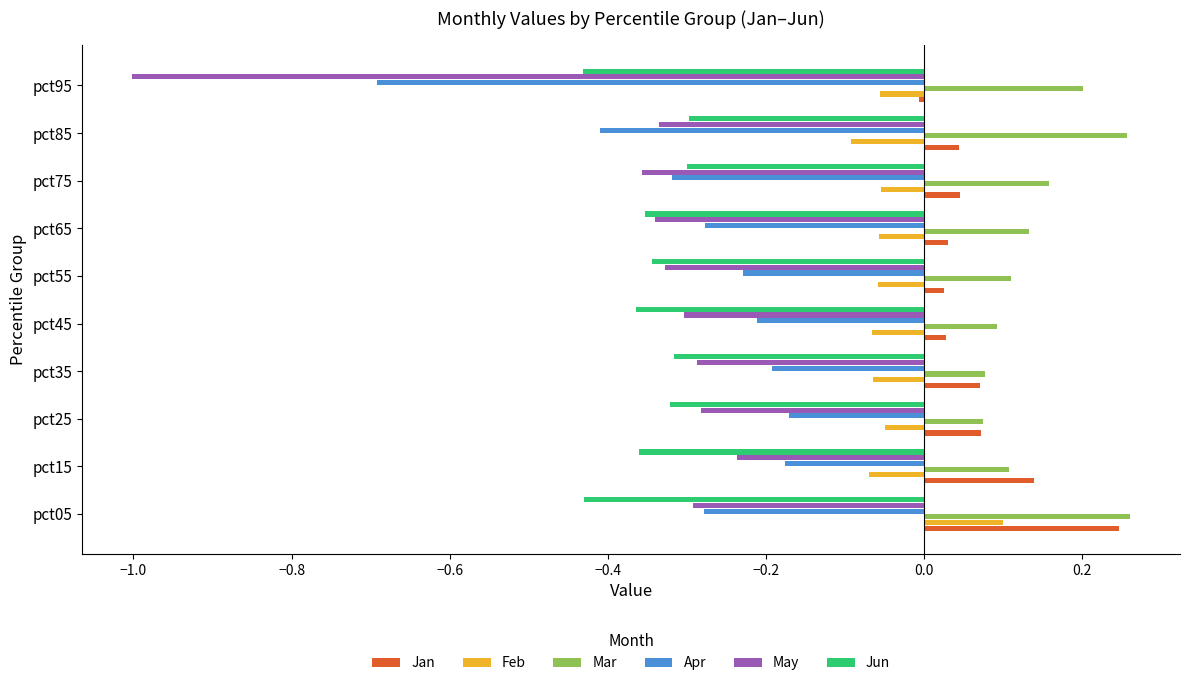

The Apr series shows -0.2 at pct35. True or false?

True